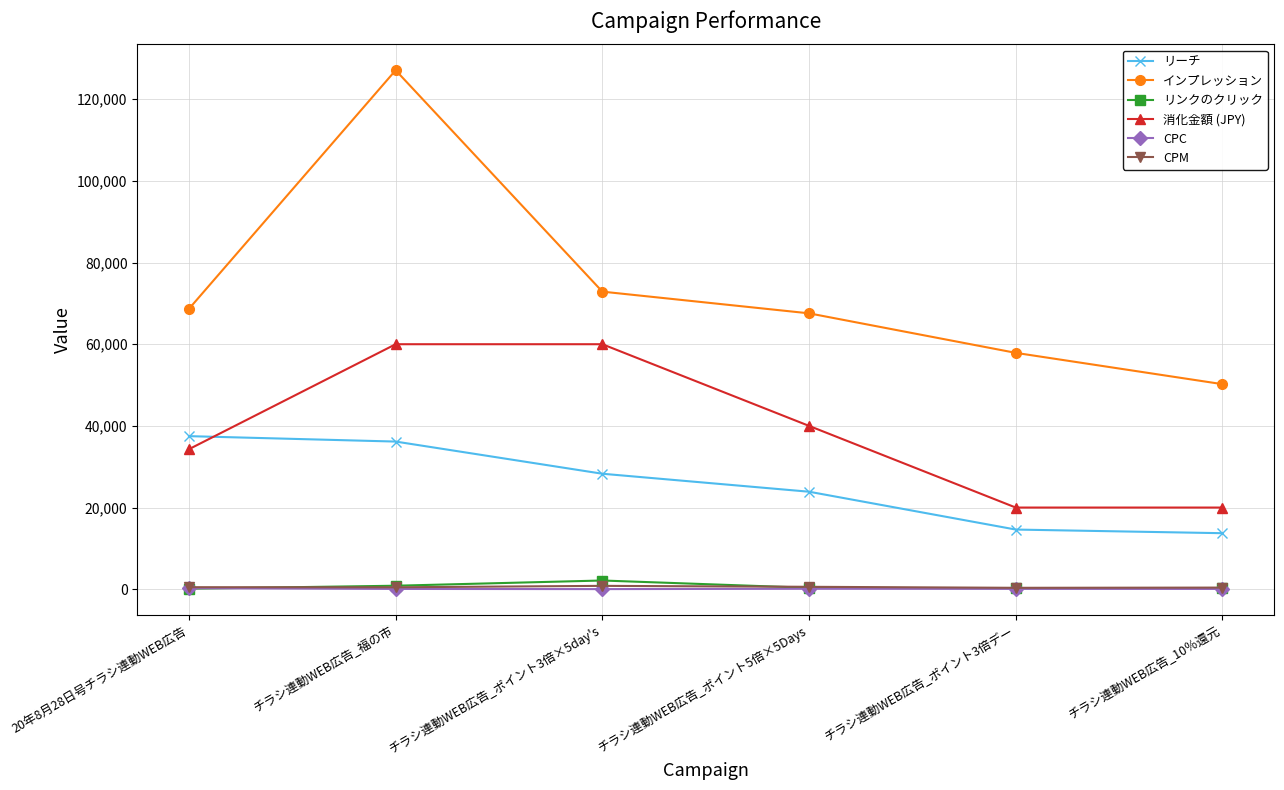

Which series has the widest spread of values?

インプレッション